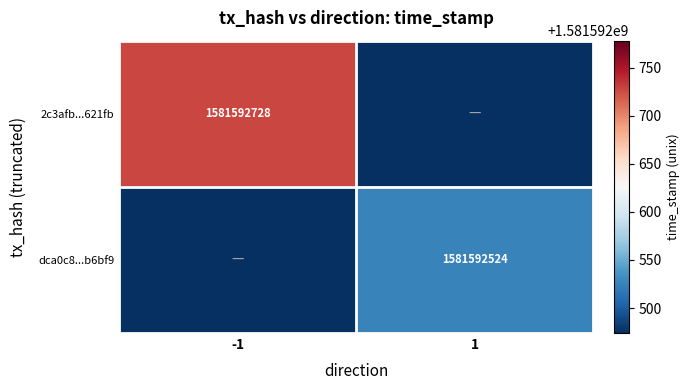

True or false: dca0c8...b6bf9 has a value of 1581592524 at 1.

True